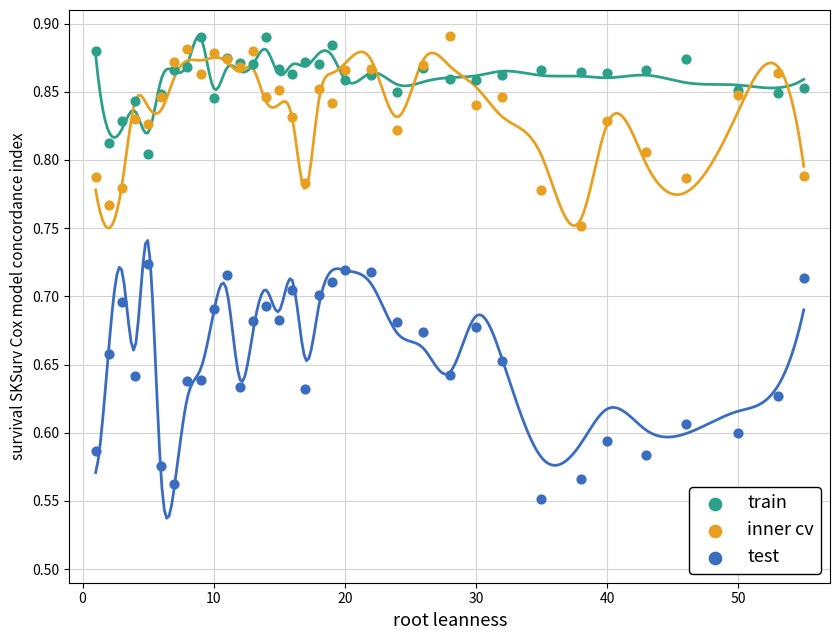

Which series contains the lowest Y value?

test